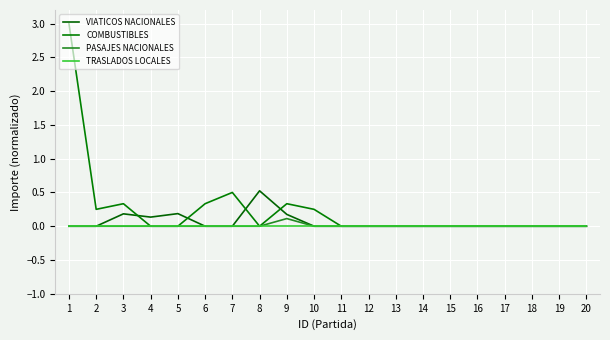

Does the chart display data point markers on the line(s)?

No